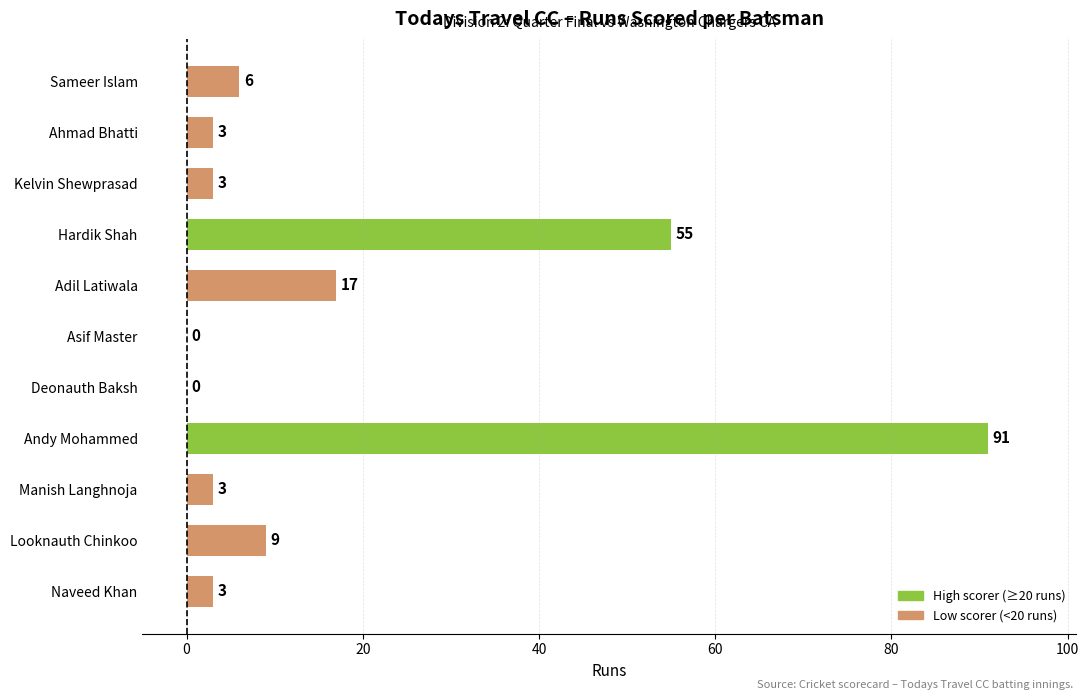

Reading bottom to top, list all the values displayed in this chart.

Naveed Khan=3	Looknauth Chinkoo=9	Manish Langhnoja=3	Andy Mohammed=91	Deonauth Baksh=0	Asif Master=0	Adil Latiwala=17	Hardik Shah=55	Kelvin Shewprasad=3	Ahmad Bhatti=3	Sameer Islam=6